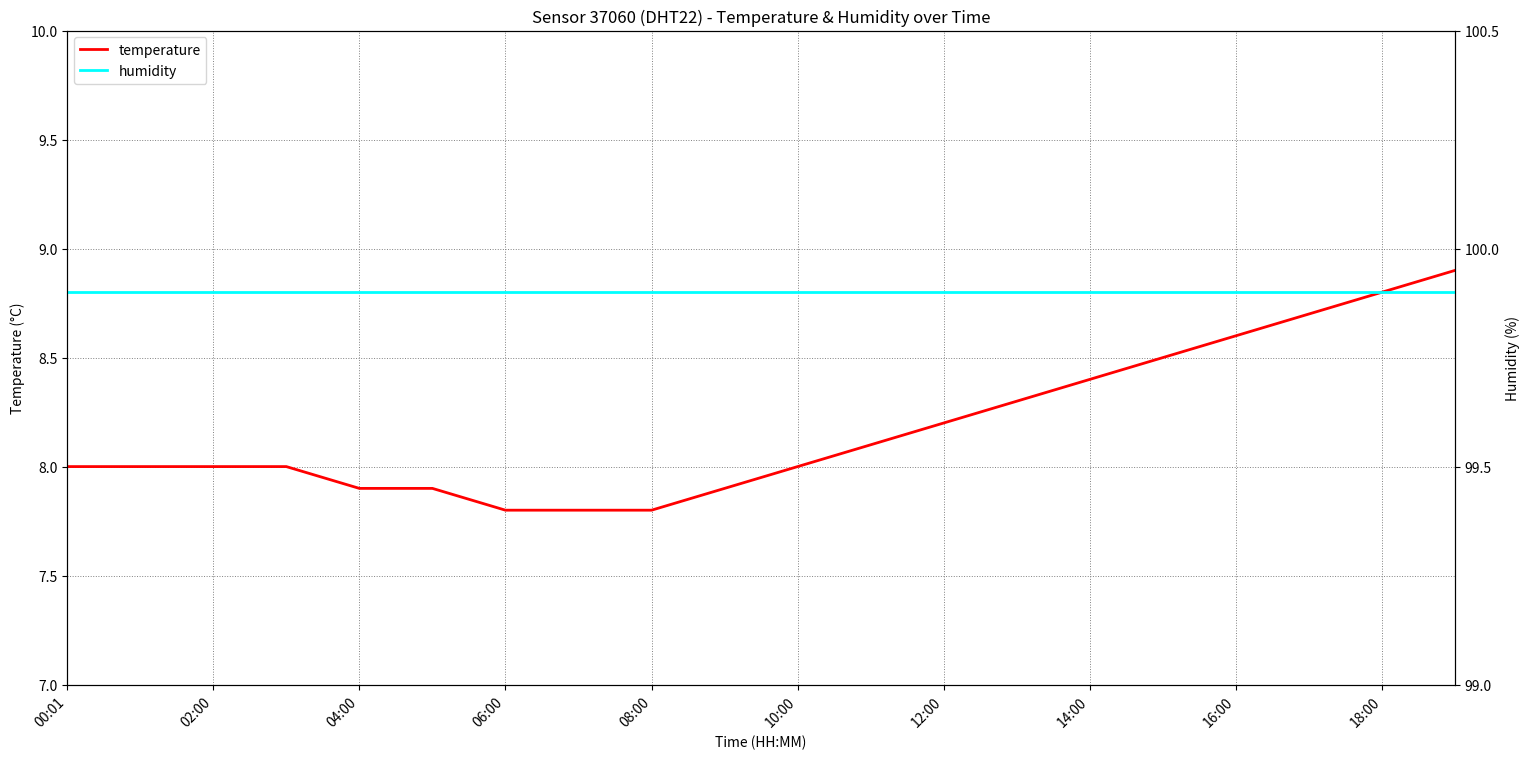

What value does the temperature series have at 10:00?

8.0